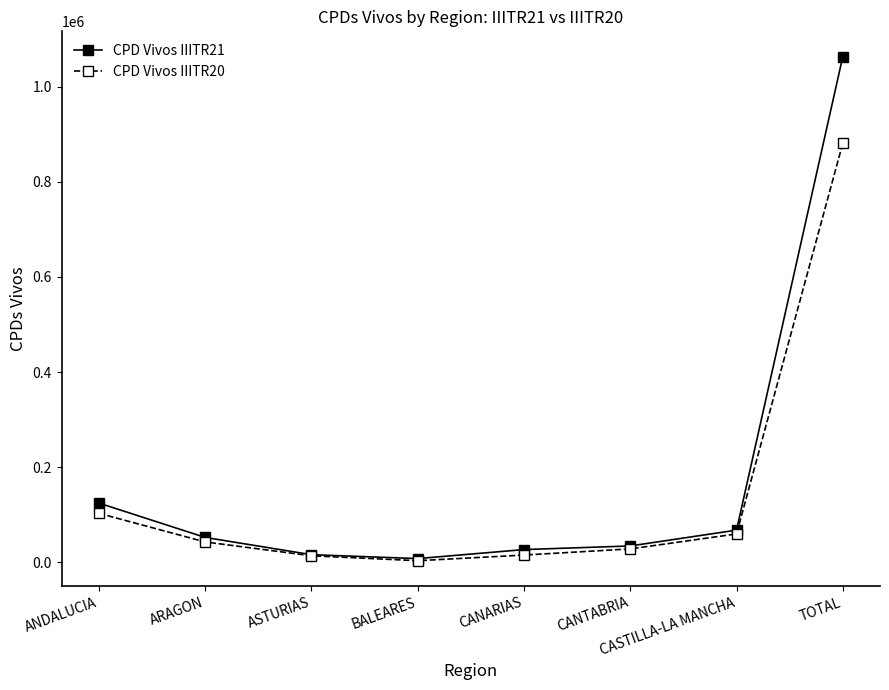

How many data points in CPD Vivos IIITR21 are less than 51861?

4